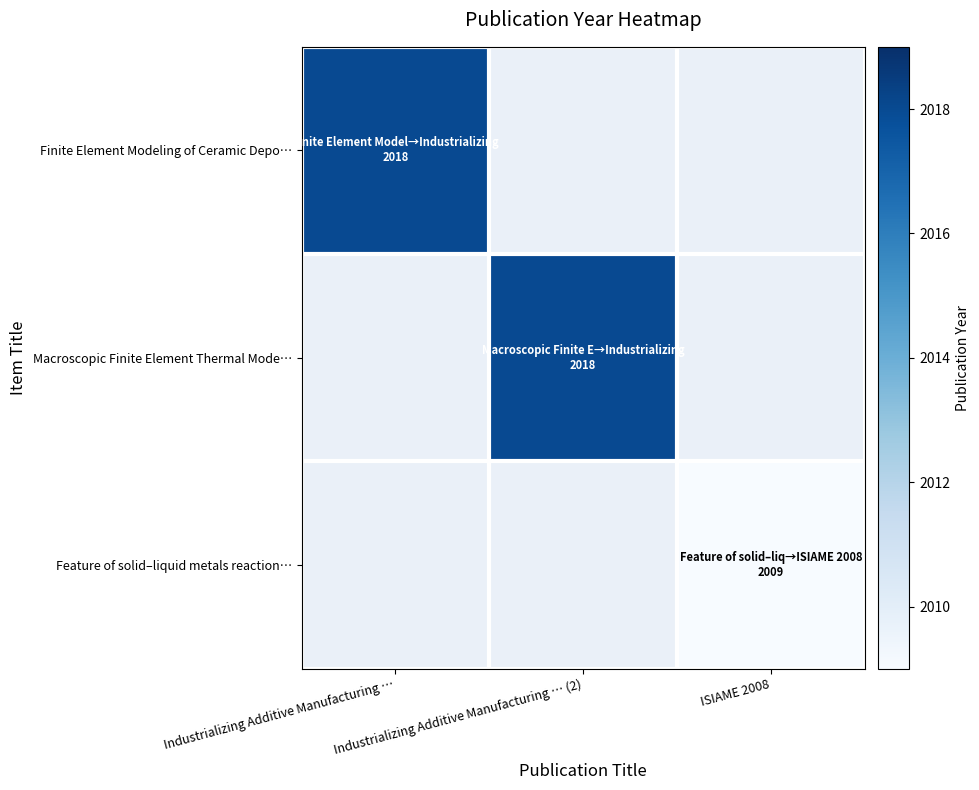

Reading left to right, transcribe all the data shown in this chart.

Finite Element Modeling of Ceramic Depo…: Industrializing Additive Manufacturing …=2018	Industrializing Additive Manufacturing … (2)=0	ISIAME 2008=0
Macroscopic Finite Element Thermal Mode…: Industrializing Additive Manufacturing …=0	Industrializing Additive Manufacturing … (2)=2018	ISIAME 2008=0
Feature of solid–liquid metals reaction…: Industrializing Additive Manufacturing …=0	Industrializing Additive Manufacturing … (2)=0	ISIAME 2008=2009